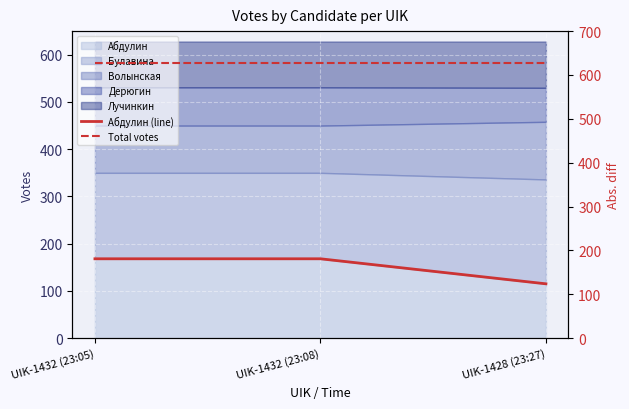

List the labels in order of Абдулин (line) value, smallest first.

UIK-1428 (23:27), UIK-1432 (23:05), UIK-1432 (23:08)